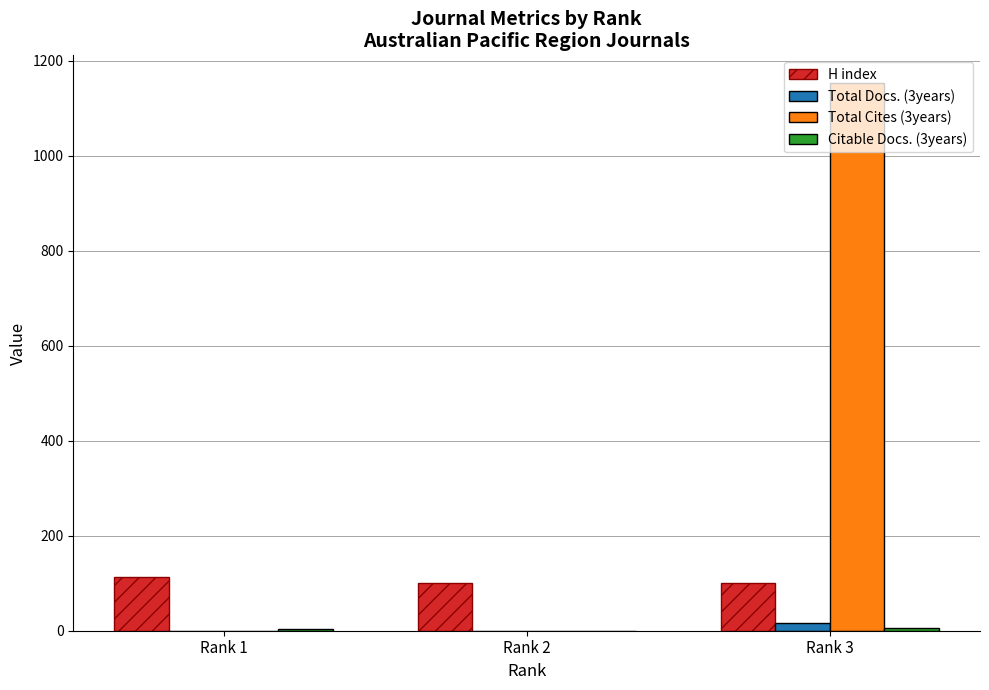

Which series has the largest total across all categories?

Total Cites (3years)